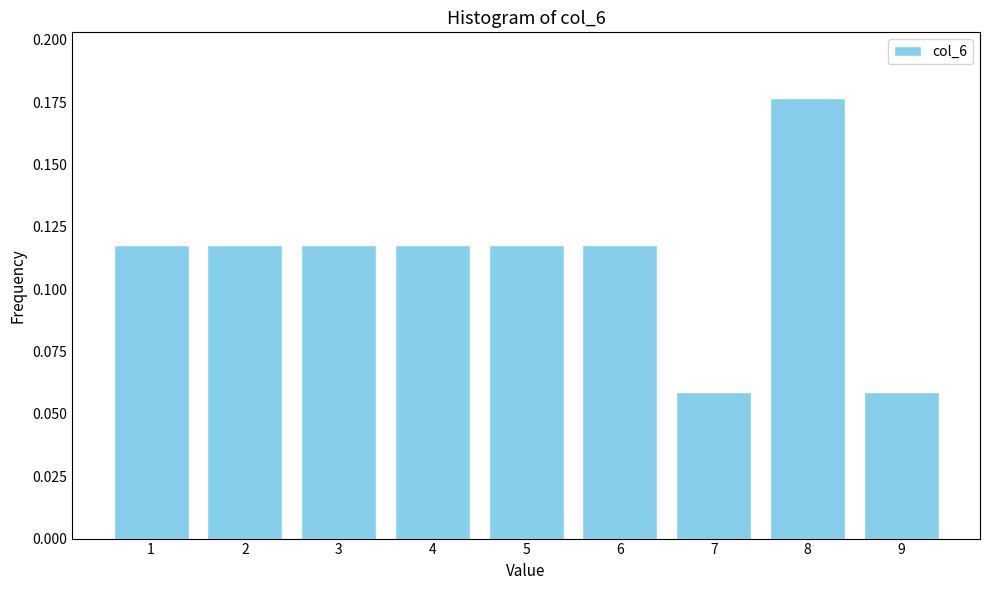

At which category does the chart reach its peak across all series?

8